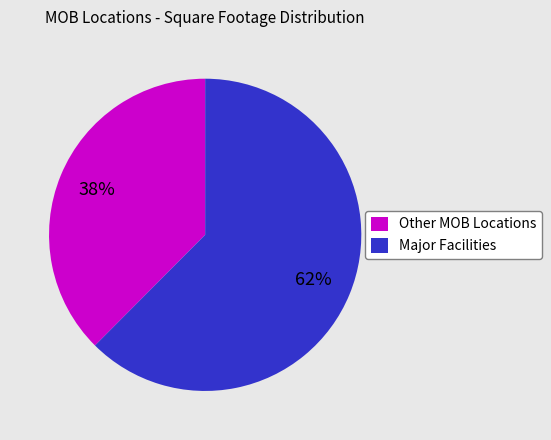

To the nearest percent, what percentage of the pie is Major Facilities?

62%